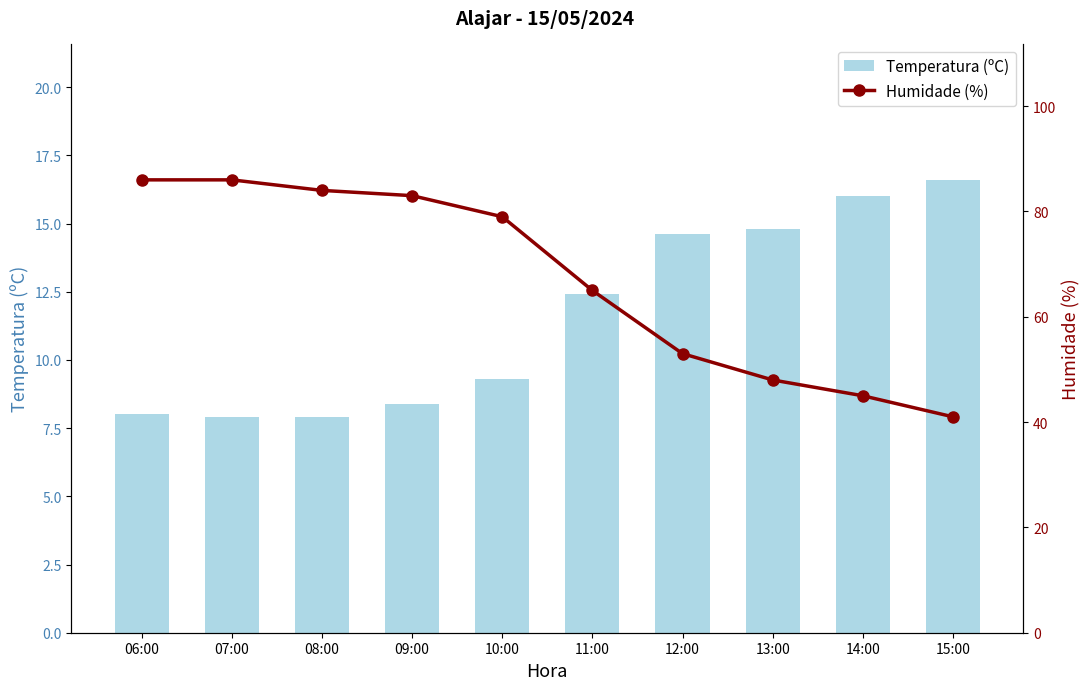

List the series in order of their overall mean, lowest first.

Temperatura (ºC), Humidade (%)